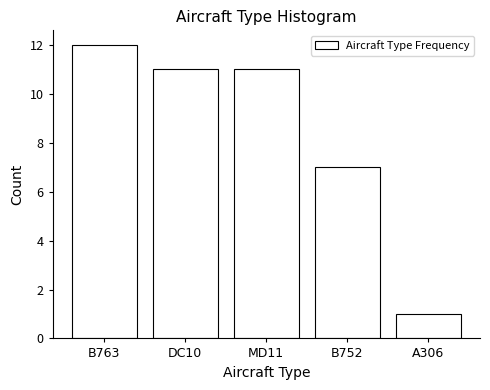

Reading left to right, what are all the values shown in this chart?

12	11	11	7	1